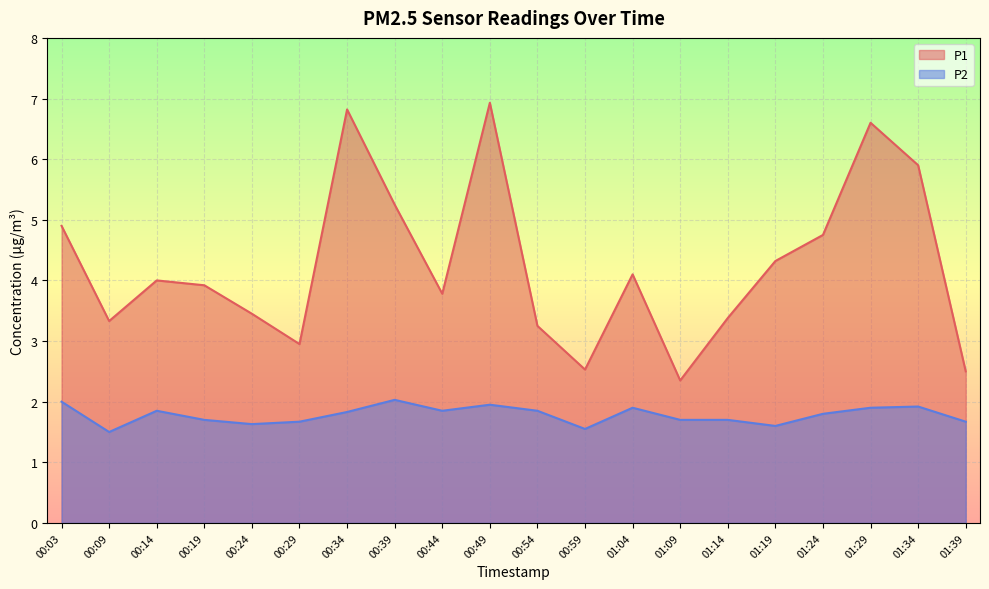

What is the maximum value for P2?

2.0